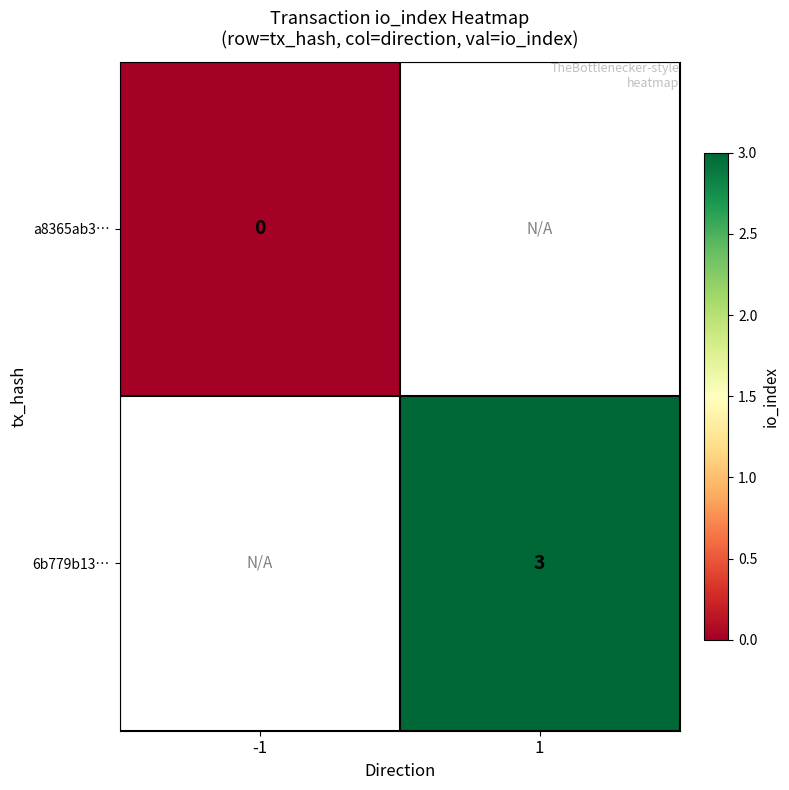

The value of 6b779b13… at 1 is 1. True or false?

False